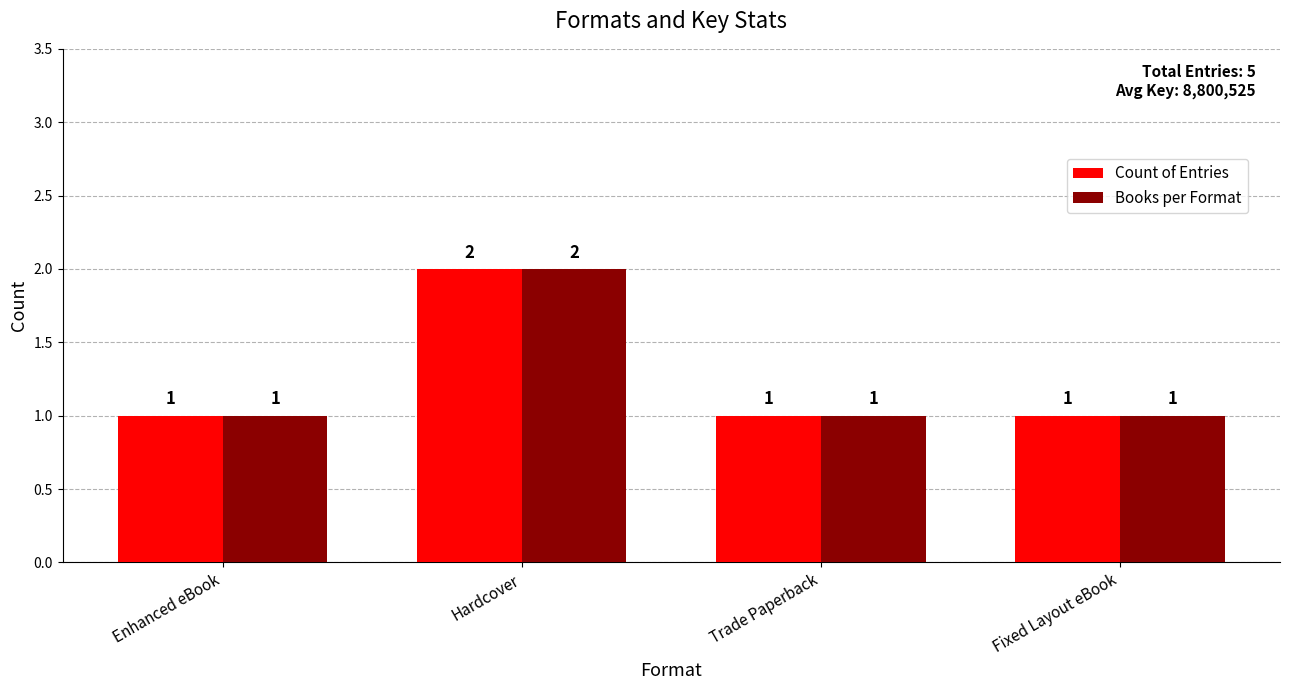

Which category has the highest value in the Count of Entries series?

Hardcover